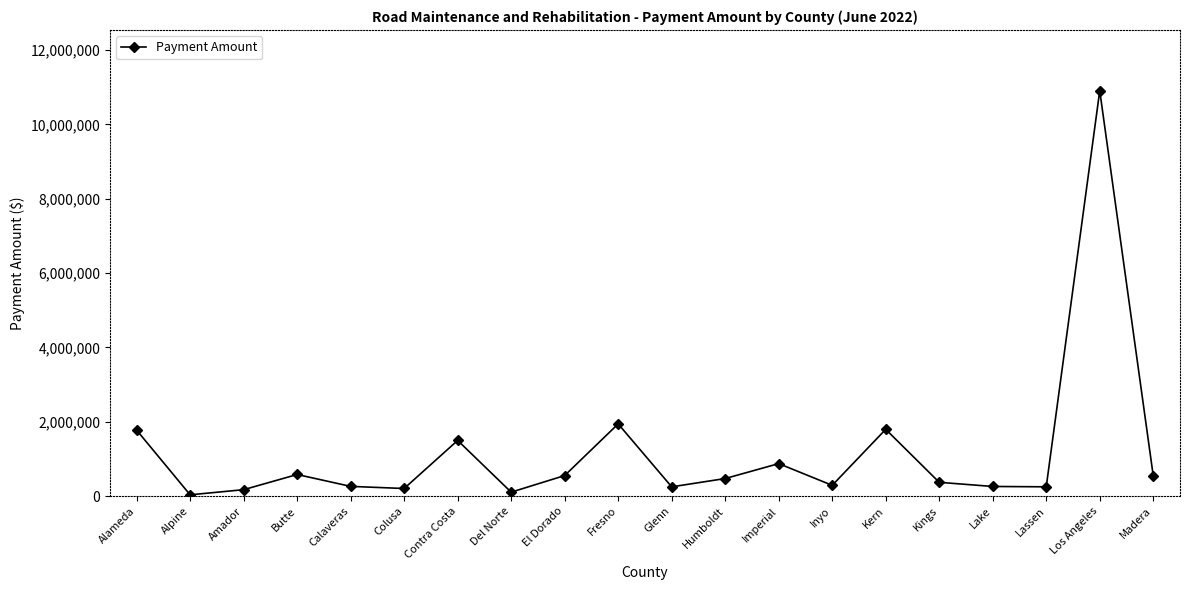

What is the sum of all values?

23143144.8